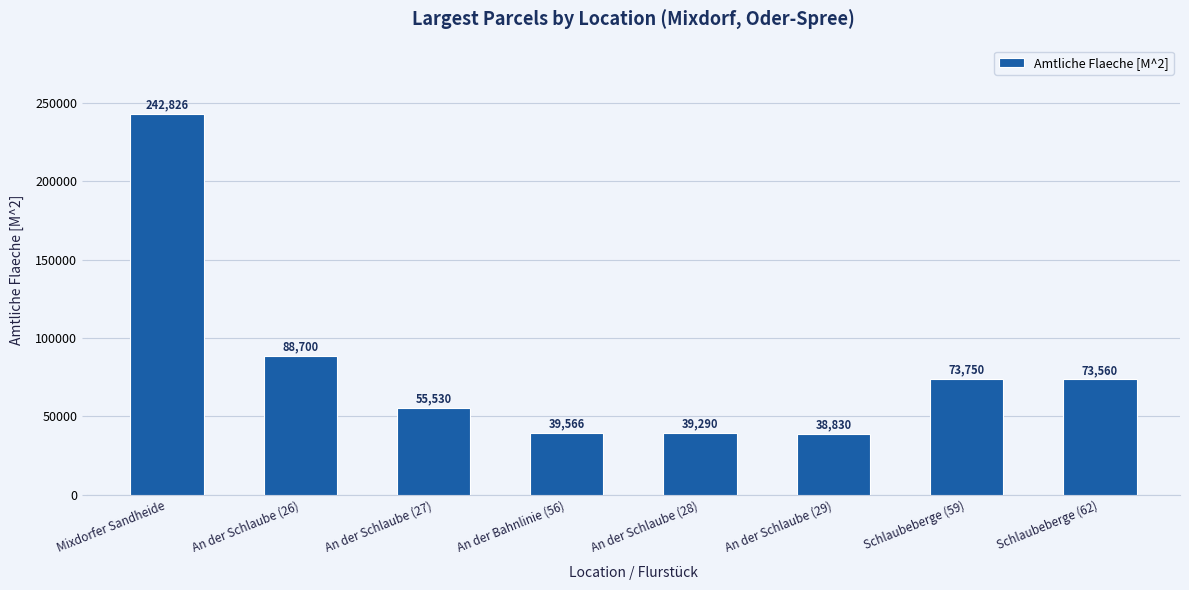

What is the label of the 3rd bar from the left?

An der Schlaube (27)